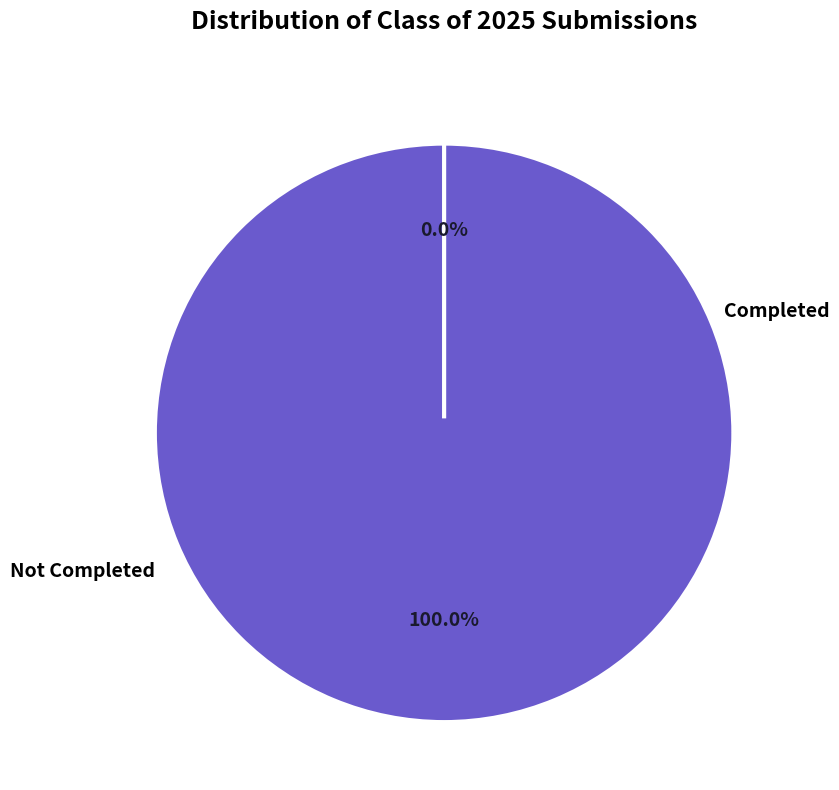

Which category has the biggest portion of the pie?

Class of 2025 Submitted